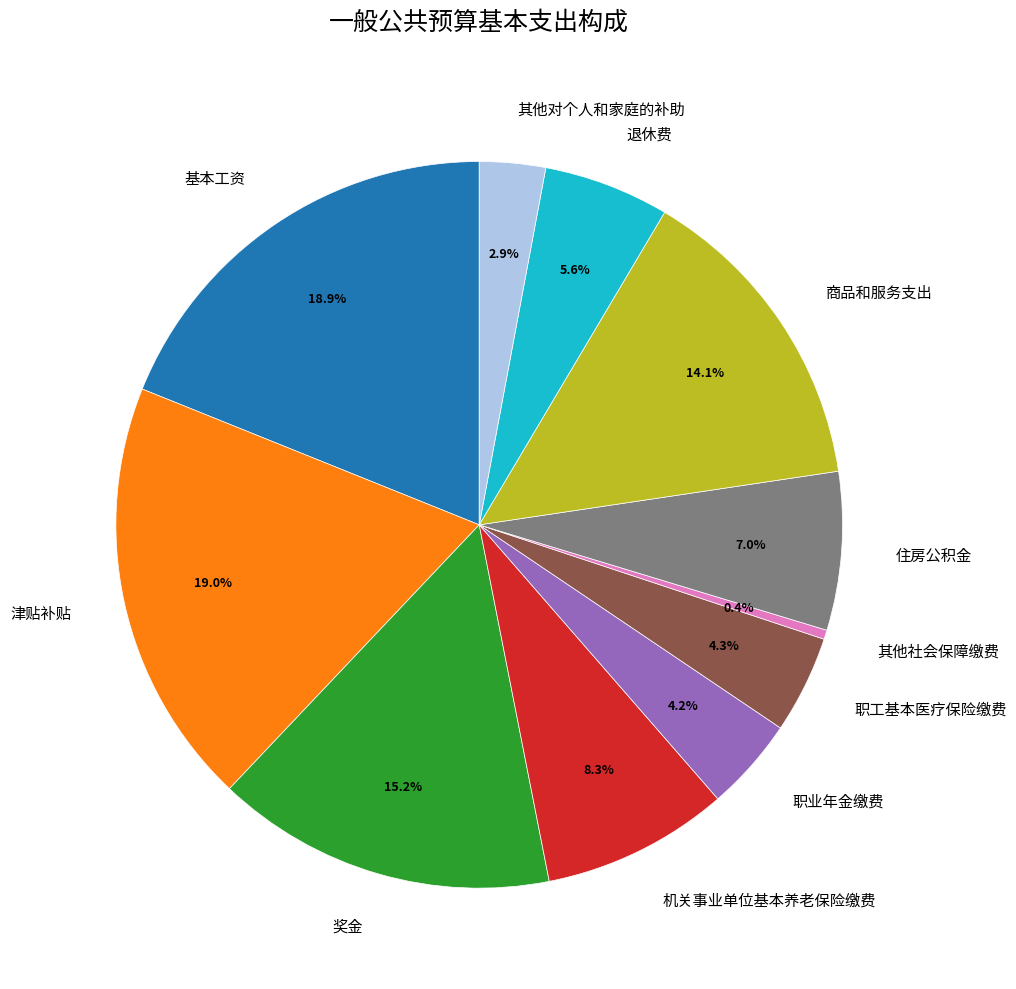

Is there a majority slice in this chart?

No